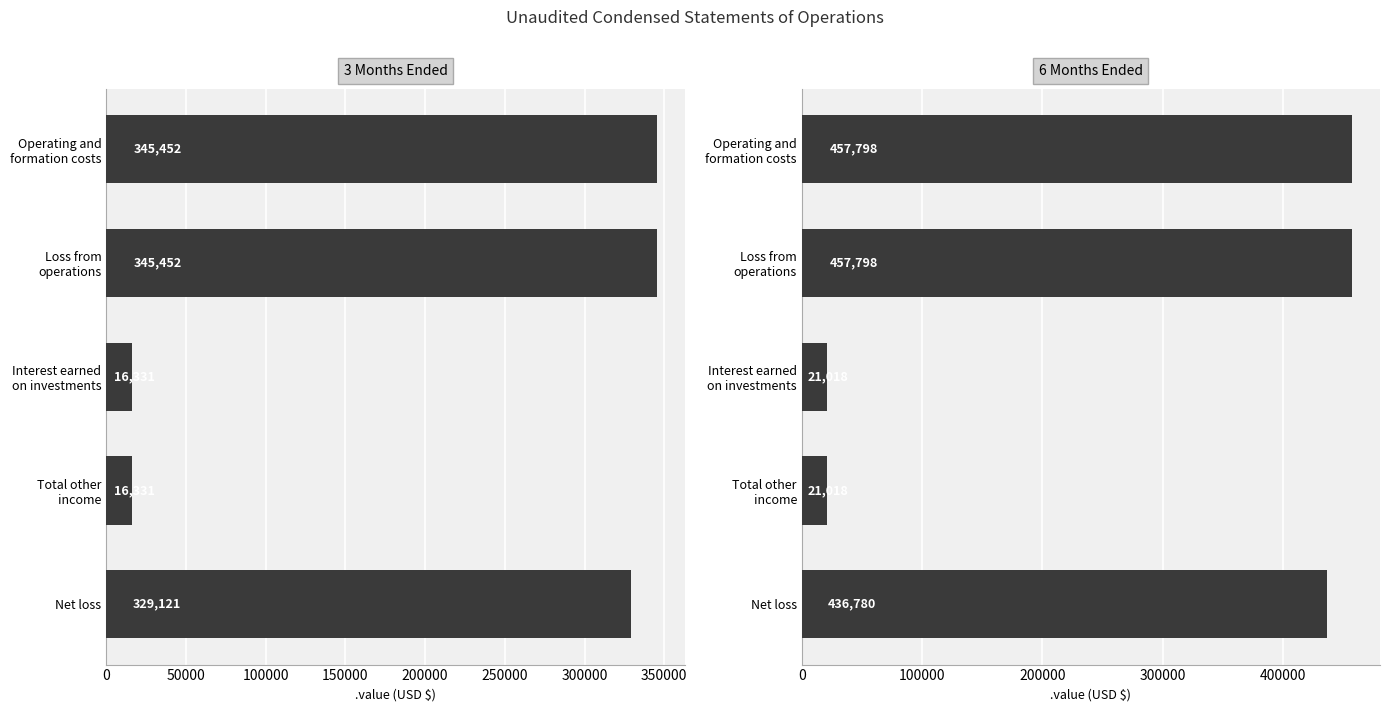

What is the value of the 6 Months Ended bar at the 3rd from the left?

21018